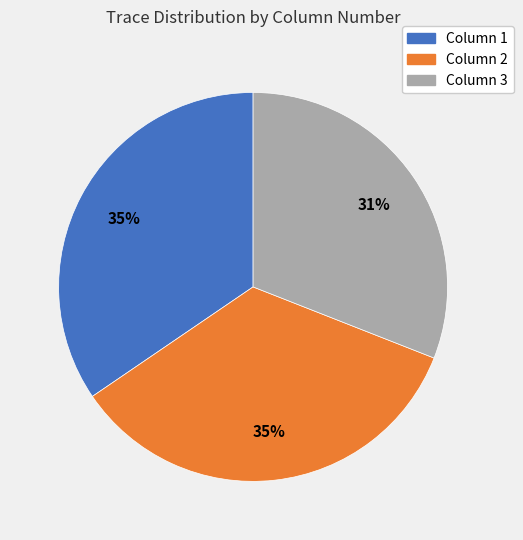

Count the number of slices in the pie.

3